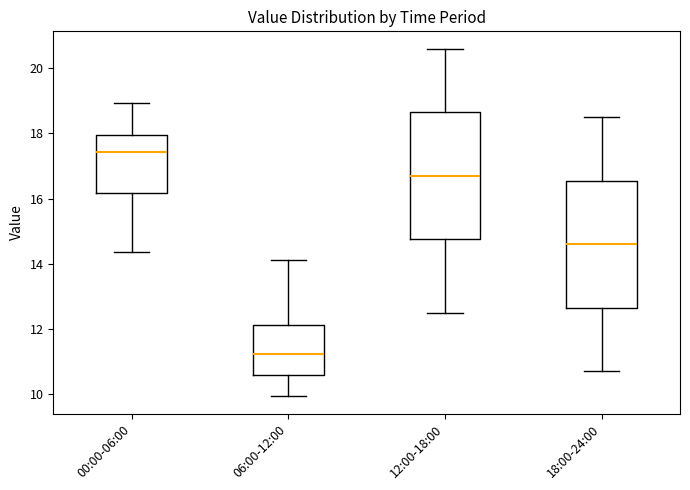

Reading left to right, read every box against the y-axis: the position of its median line, the range the box covers, and the ends of its whiskers. The values are not printed on the chart, so give them approximately, as read against the axis.

00:00-06:00: median 17.4, box 16.2 to 18.0, whiskers 14.4 to 19.0
06:00-12:00: median 11.2, box 10.6 to 12.2, whiskers 10.0 to 14.2
12:00-18:00: median 16.8, box 14.8 to 18.6, whiskers 12.6 to 20.6
18:00-24:00: median 14.6, box 12.6 to 16.6, whiskers 10.8 to 18.6